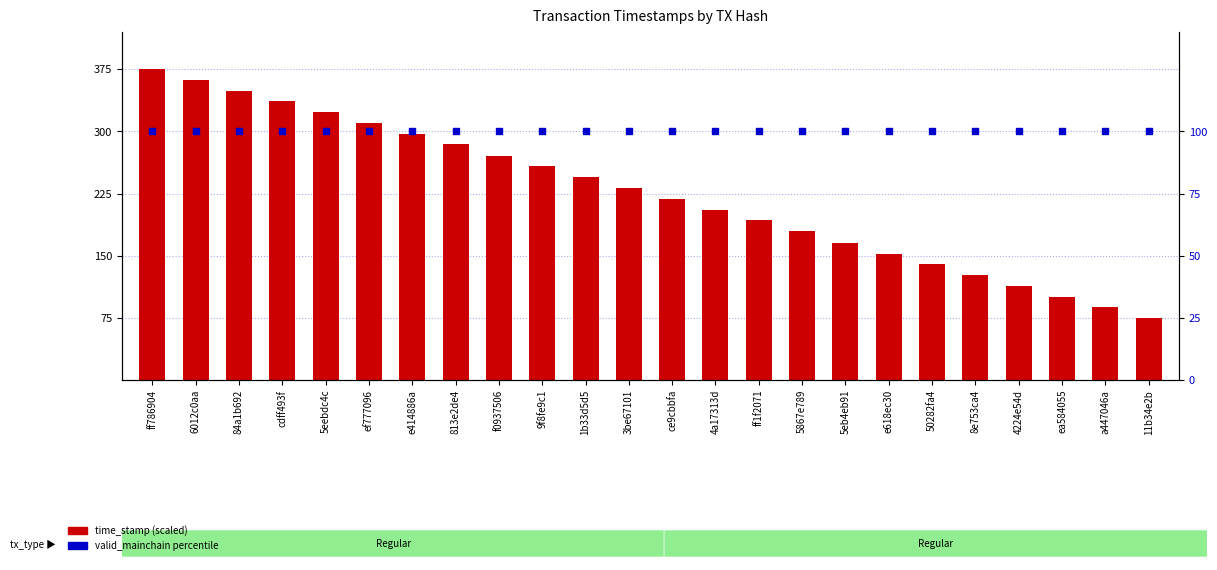

What are all the series names shown in the legend?

time_stamp (scaled), valid_mainchain (percentile %)